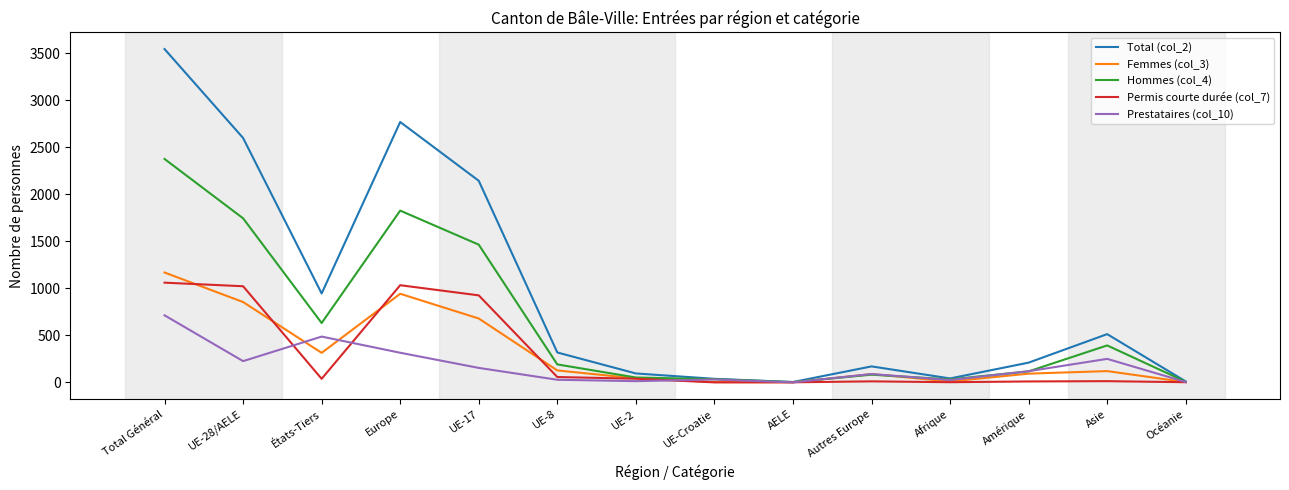

The value of Prestataires (col_10) at AELE is 299. True or false?

False